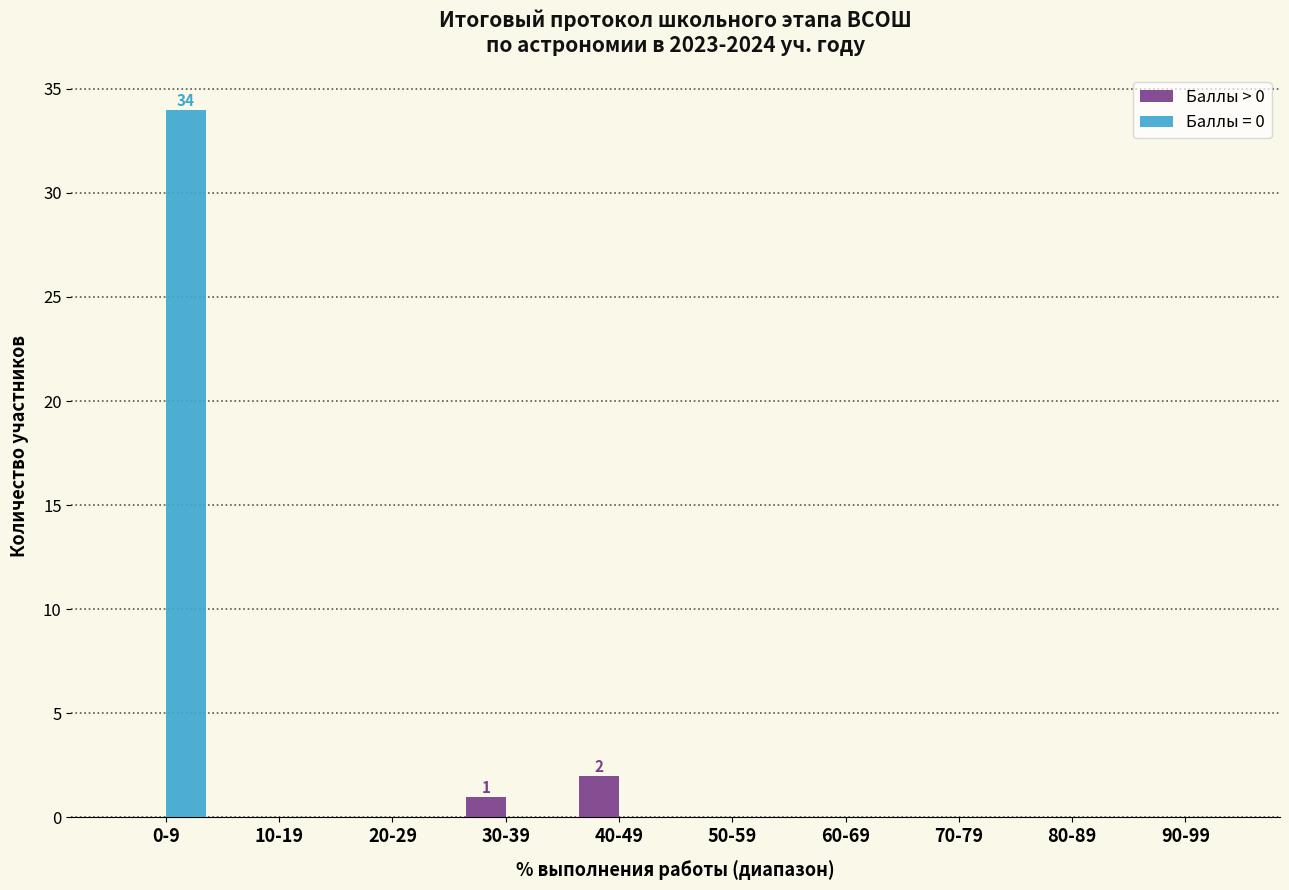

At which category does the chart reach its peak across all series?

0-9